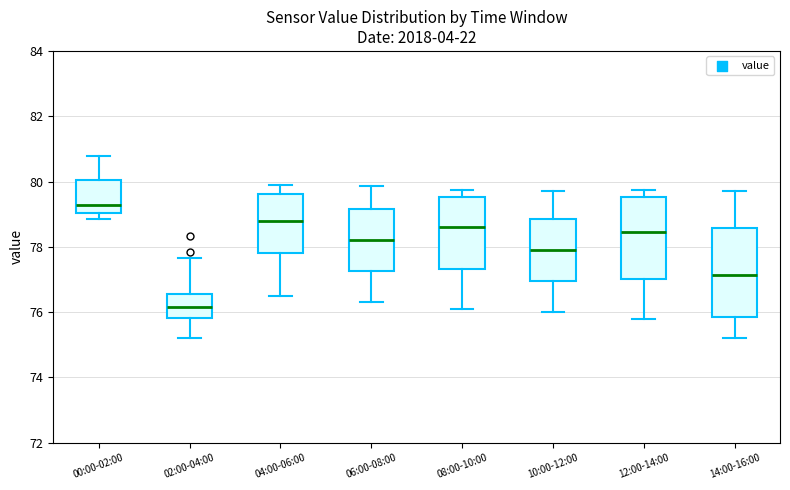

Reading left to right, read every box against the y-axis: the position of its median line, the range the box covers, and the ends of its whiskers. The values are not printed on the chart, so give them approximately, as read against the axis.

00:00-02:00: median 79.2, box 79.0 to 80.0, whiskers 78.8 to 80.8
02:00-04:00: median 76.2, box 75.8 to 76.6, whiskers 75.2 to 77.6
04:00-06:00: median 78.8, box 77.8 to 79.6, whiskers 76.6 to 80.0
06:00-08:00: median 78.2, box 77.2 to 79.2, whiskers 76.4 to 79.8
08:00-10:00: median 78.6, box 77.4 to 79.6, whiskers 76.2 to 79.8
10:00-12:00: median 78.0, box 77.0 to 78.8, whiskers 76.0 to 79.8
12:00-14:00: median 78.4, box 77.0 to 79.6, whiskers 75.8 to 79.8
14:00-16:00: median 77.2, box 75.8 to 78.6, whiskers 75.2 to 79.8